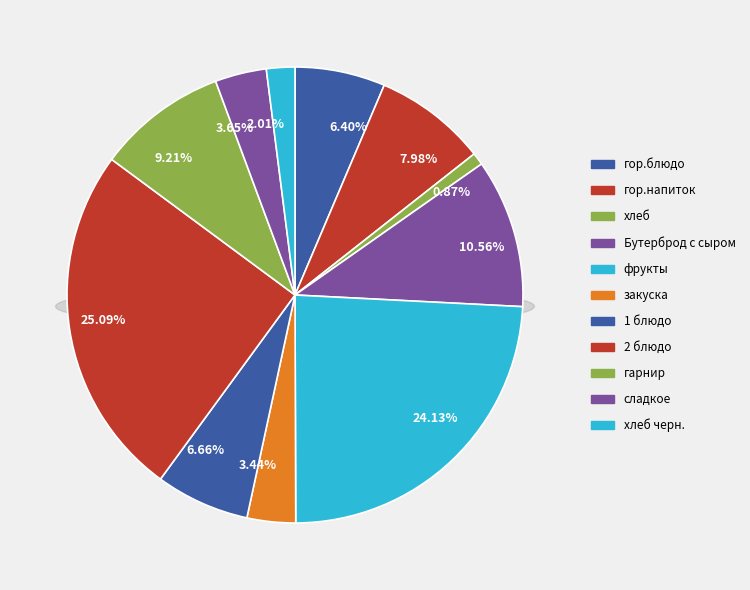

To the nearest percent, what portion does хлеб represent?

1%